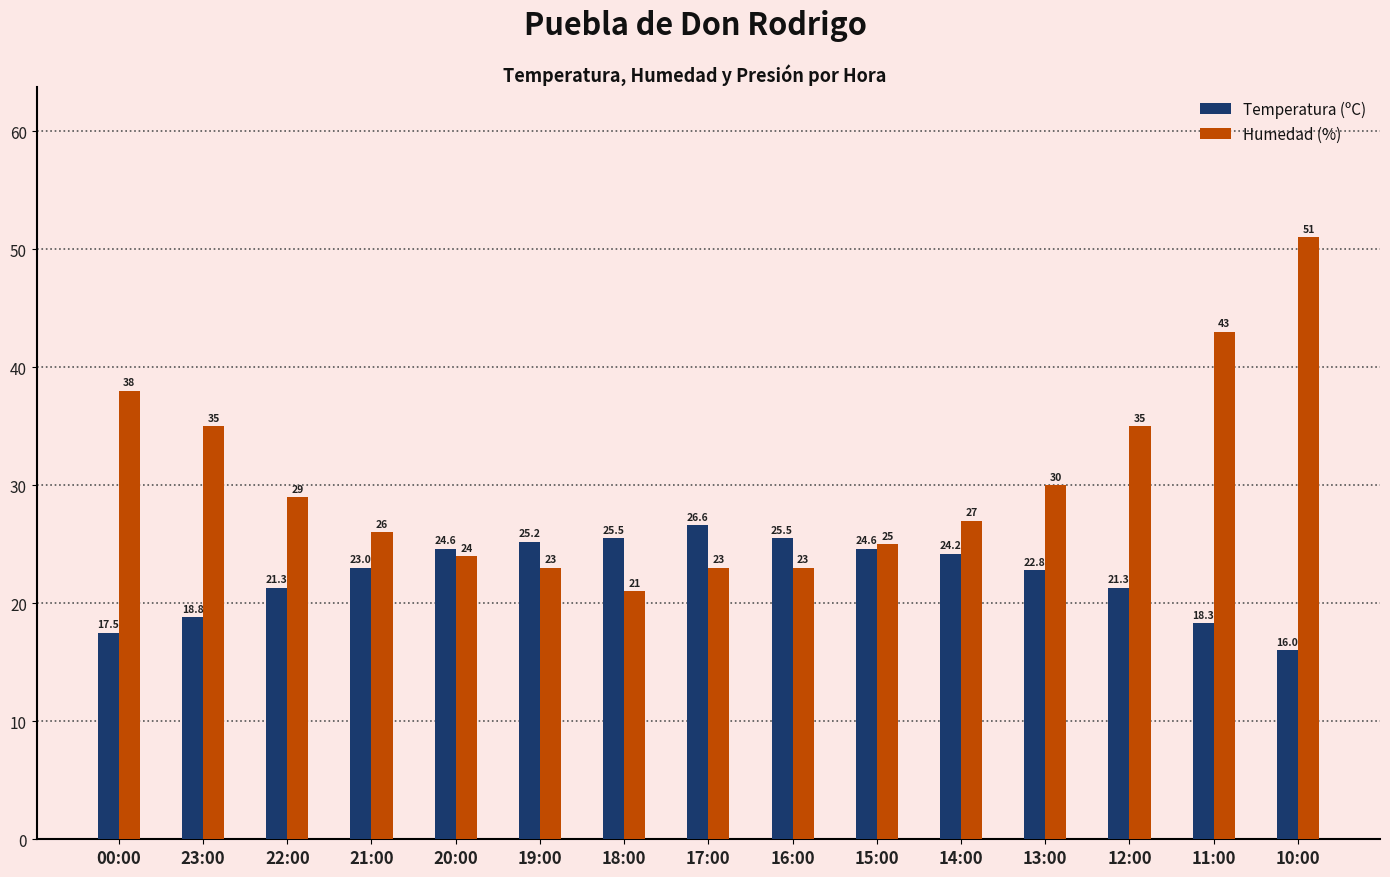

List the series in order of their overall mean, highest first.

Humedad (%), Temperatura (ºC)